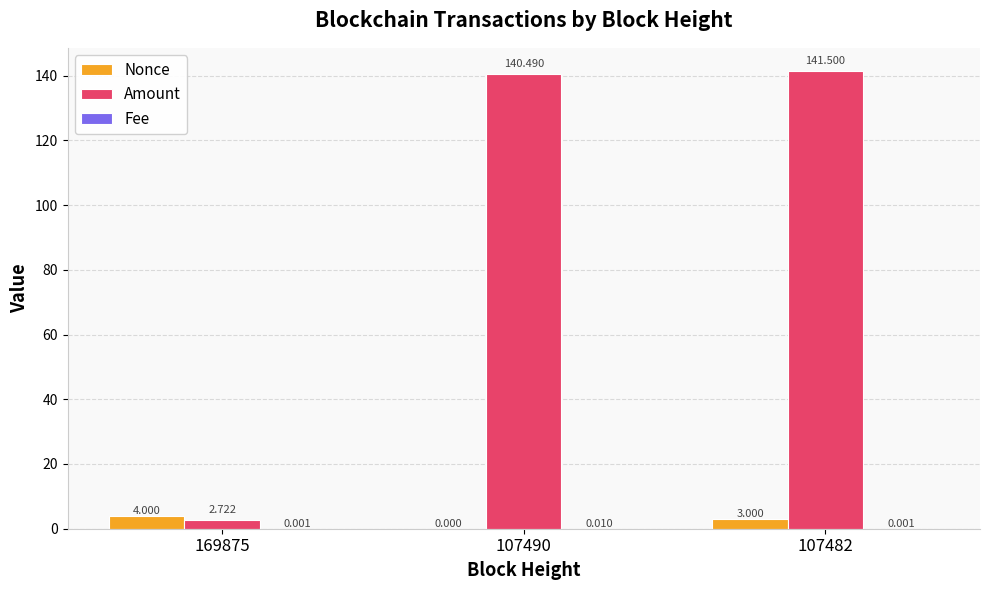

Which series has the largest total across all categories?

Amount